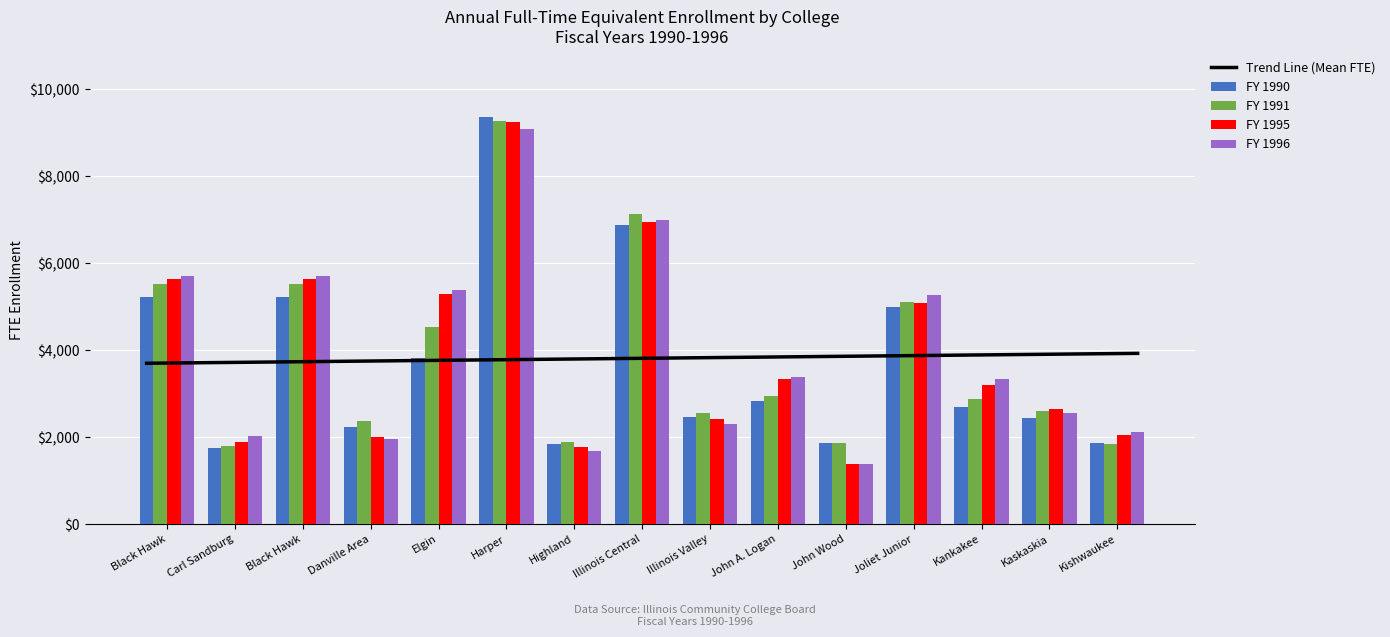

Rank the categories by FY 1990 value from lowest to highest.

Carl Sandburg, Highland, John Wood, Kishwaukee, Danville Area, Kaskaskia, Illinois Valley, Kankakee, John A. Logan, Elgin, Joliet Junior, Black Hawk, Black Hawk, Illinois Central, Harper